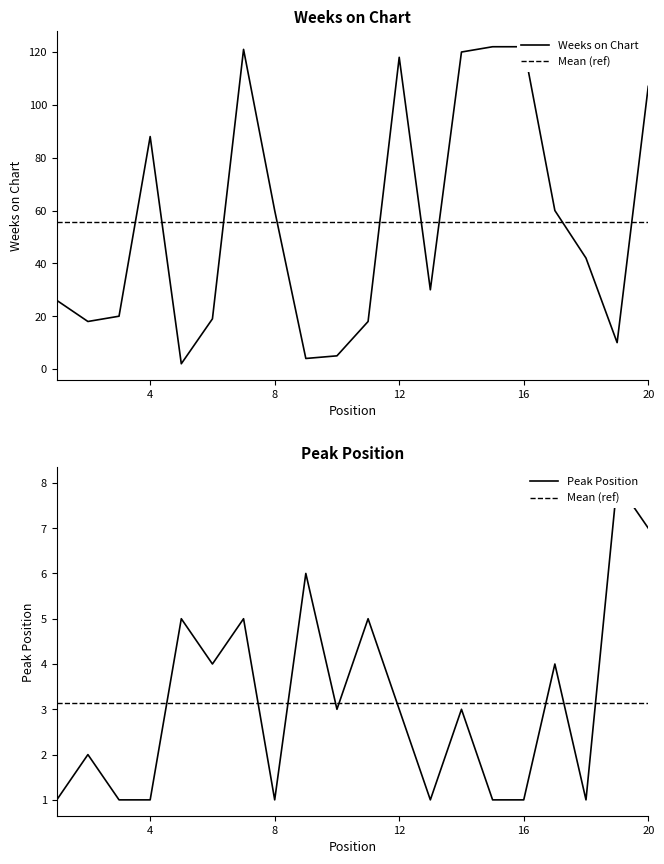

Rank the series by their average value, from highest to lowest.

Weeks on Chart, Peak Position